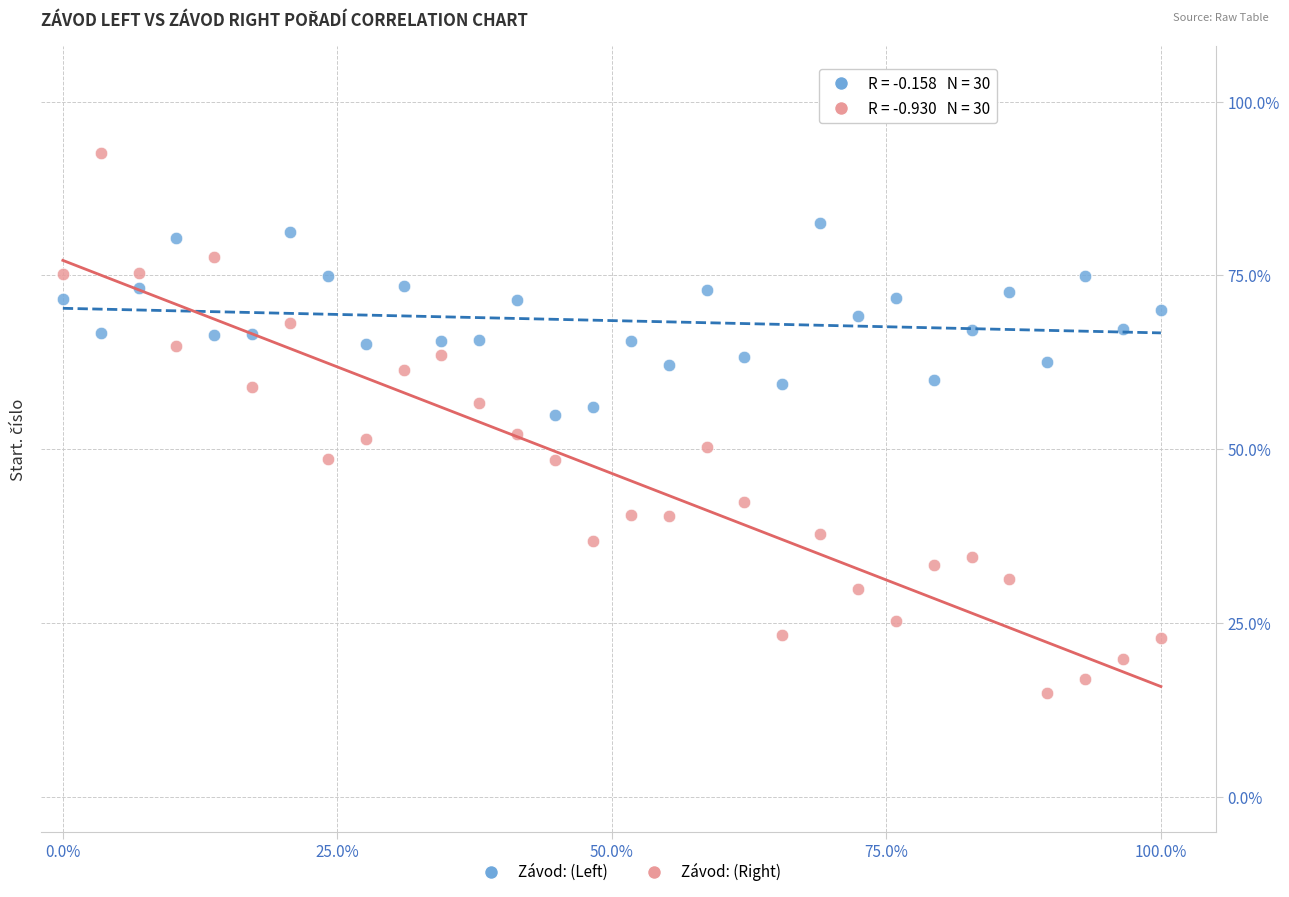

Across all data points, what is the range of Y values (max minus min)?

77.6